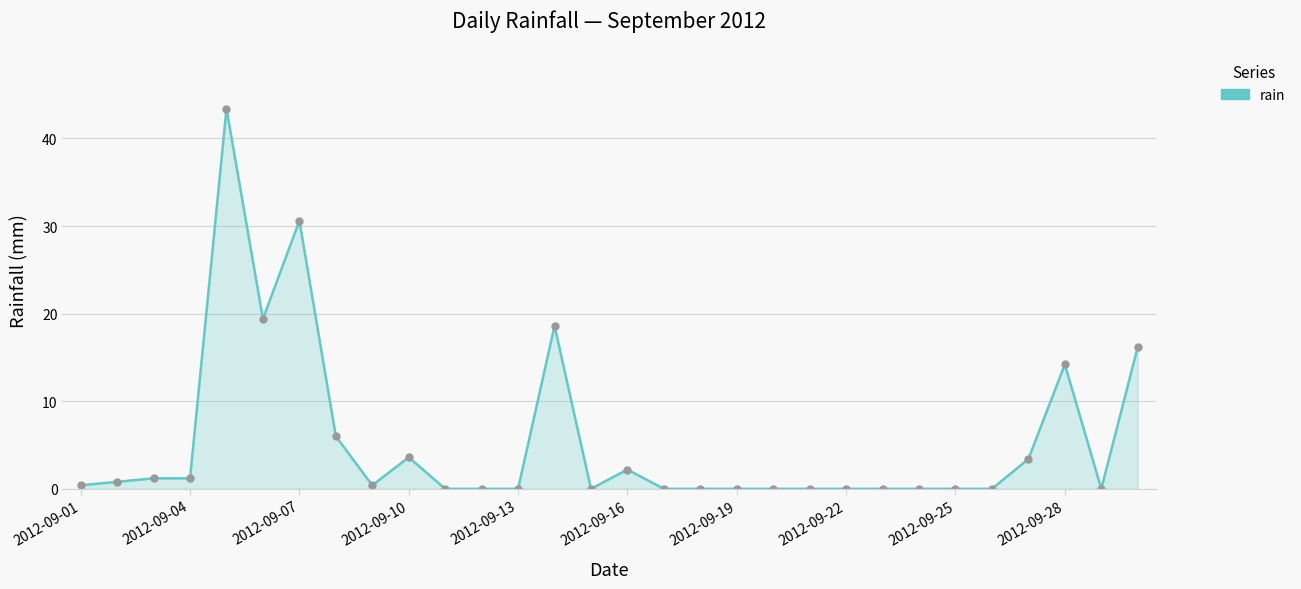

What is the value of the 14th point from the left?

18.6